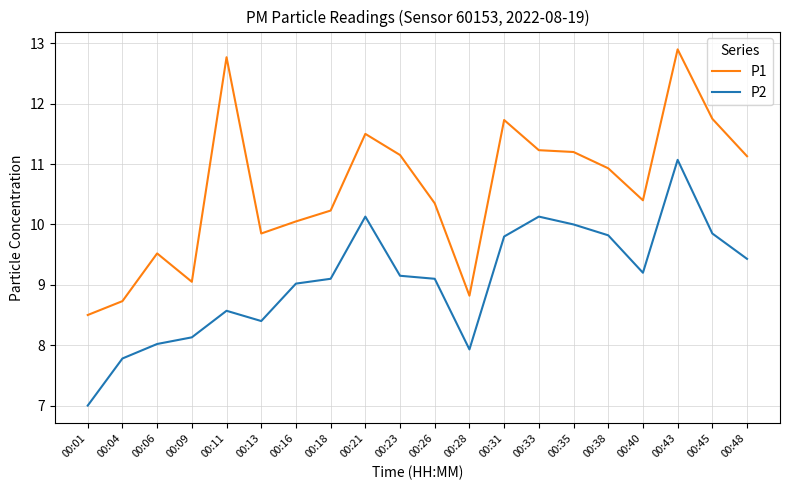

Count the number of data series in this chart.

2